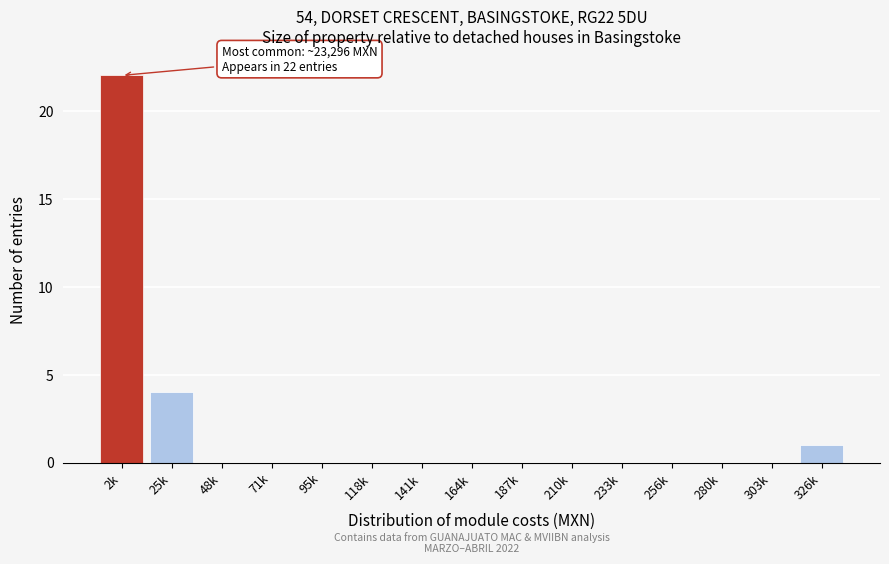

Is it true that the value at 118k is -13?

False